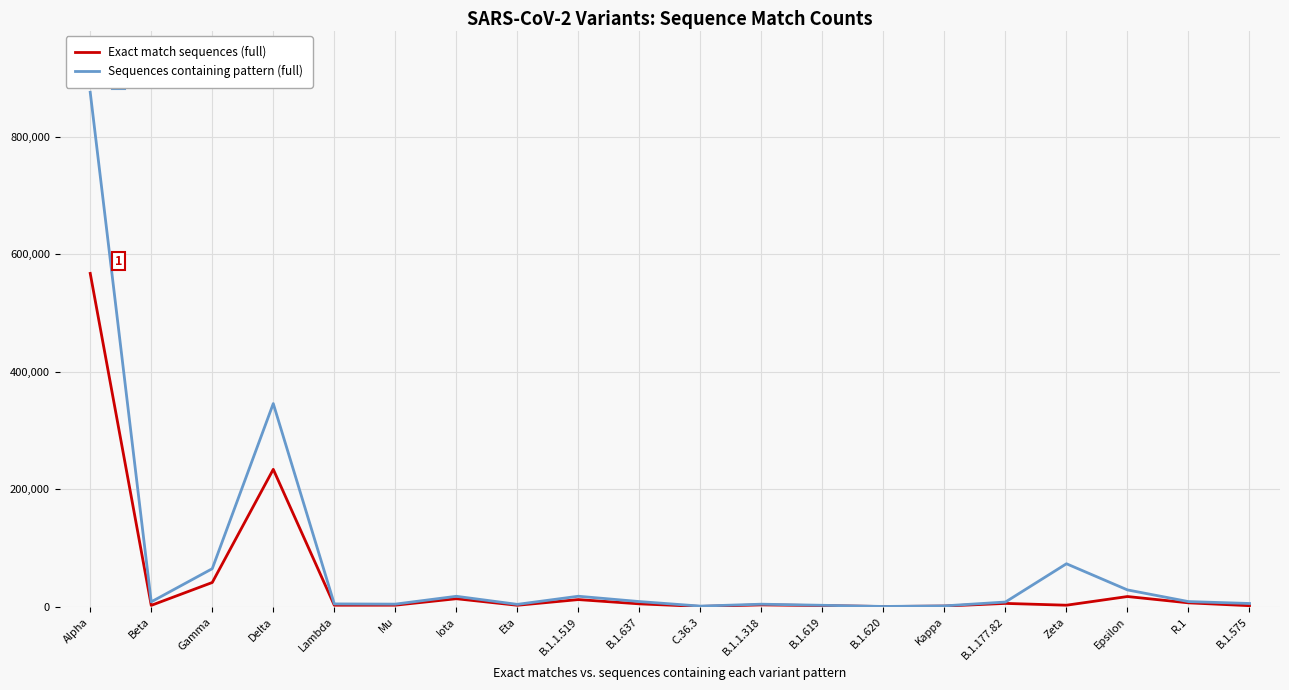

List the series in order of their peak value, lowest first.

Exact match sequences (full), Sequences containing pattern (full)